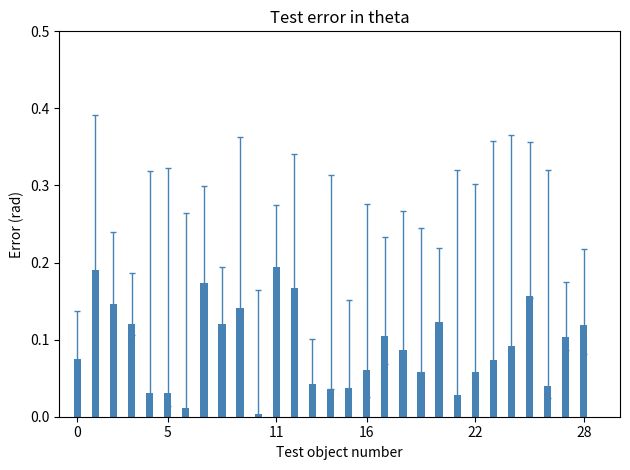

What is the difference between the second highest and second lowest values?

0.2